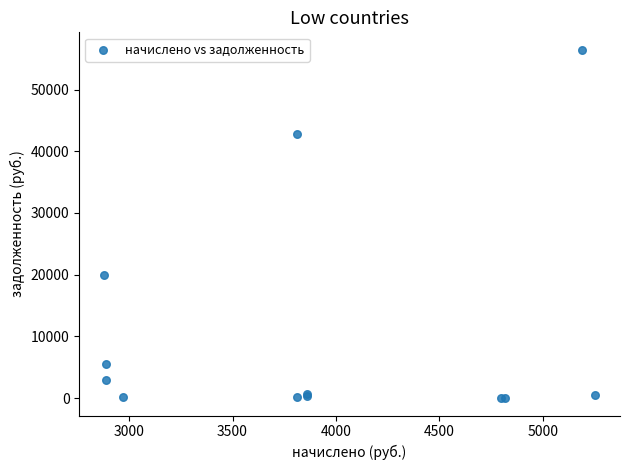

What Y value in the scatter plot is closest to 28227?

20006.4